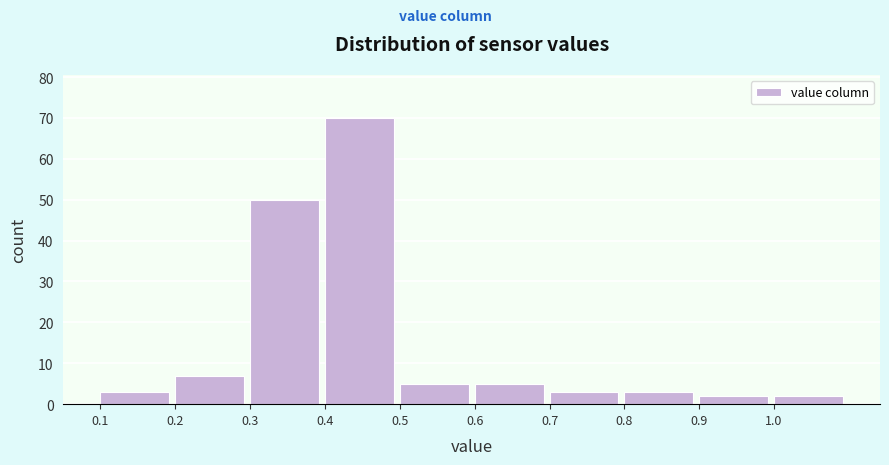

Reading left to right, extract all data points from this chart.

3	7	50	70	5	5	3	3	2	2